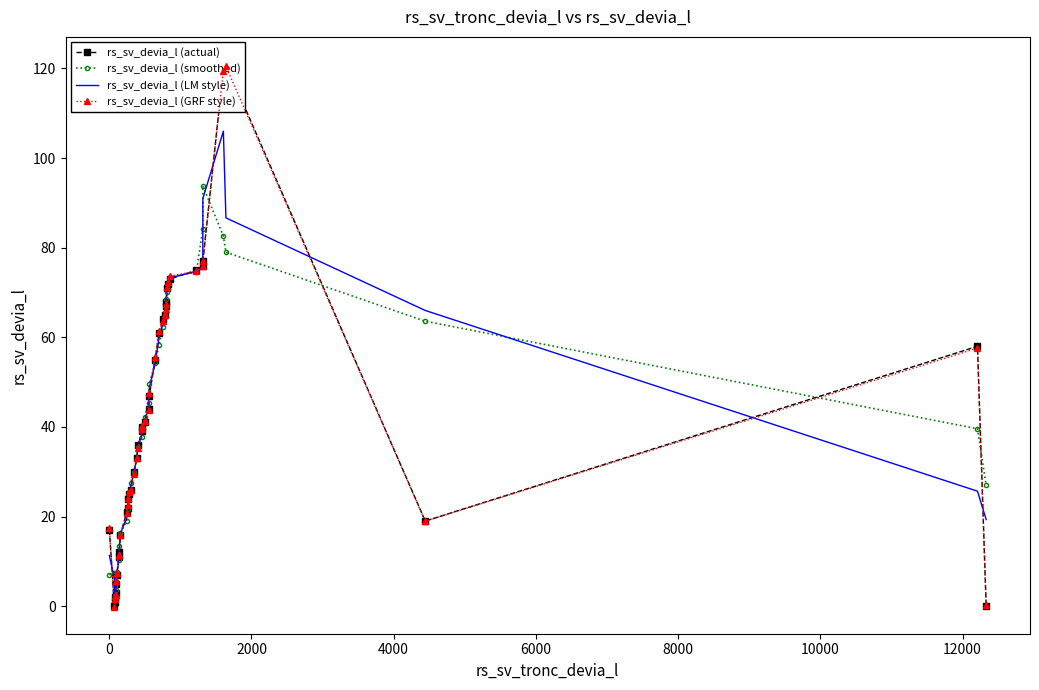

What is the highest value of the rs_sv_devia_l (smoothed) series?

93.8